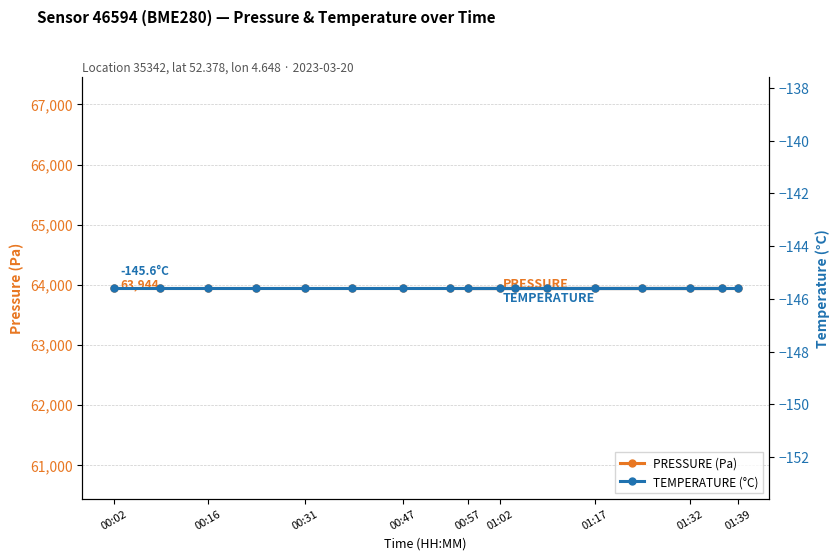

True or false: PRESSURE (Pa) has a value of 22411.1 at 00:47.

False